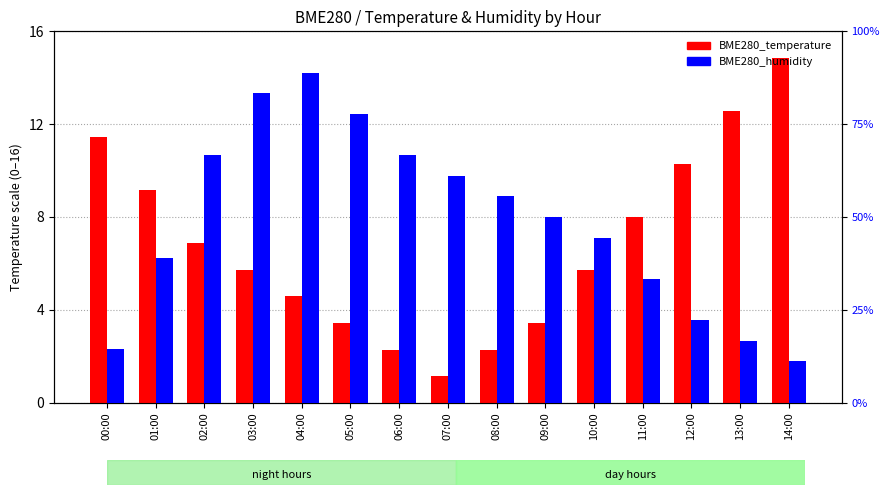

Count the number of categories in the chart.

15